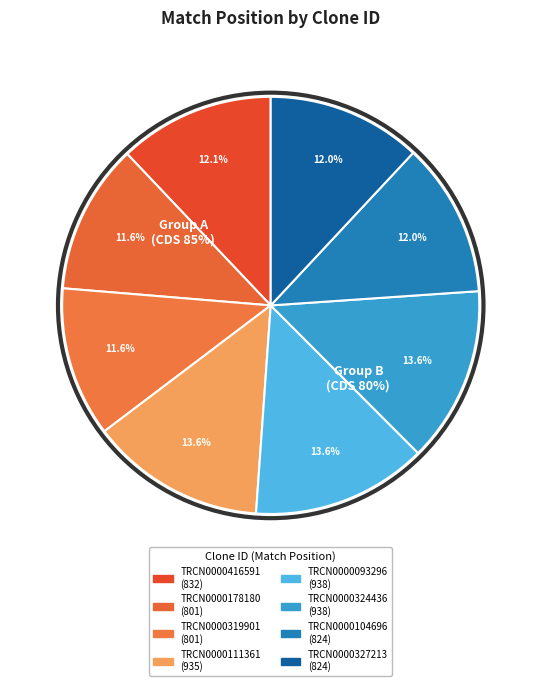

How many slices are in this pie chart?

8